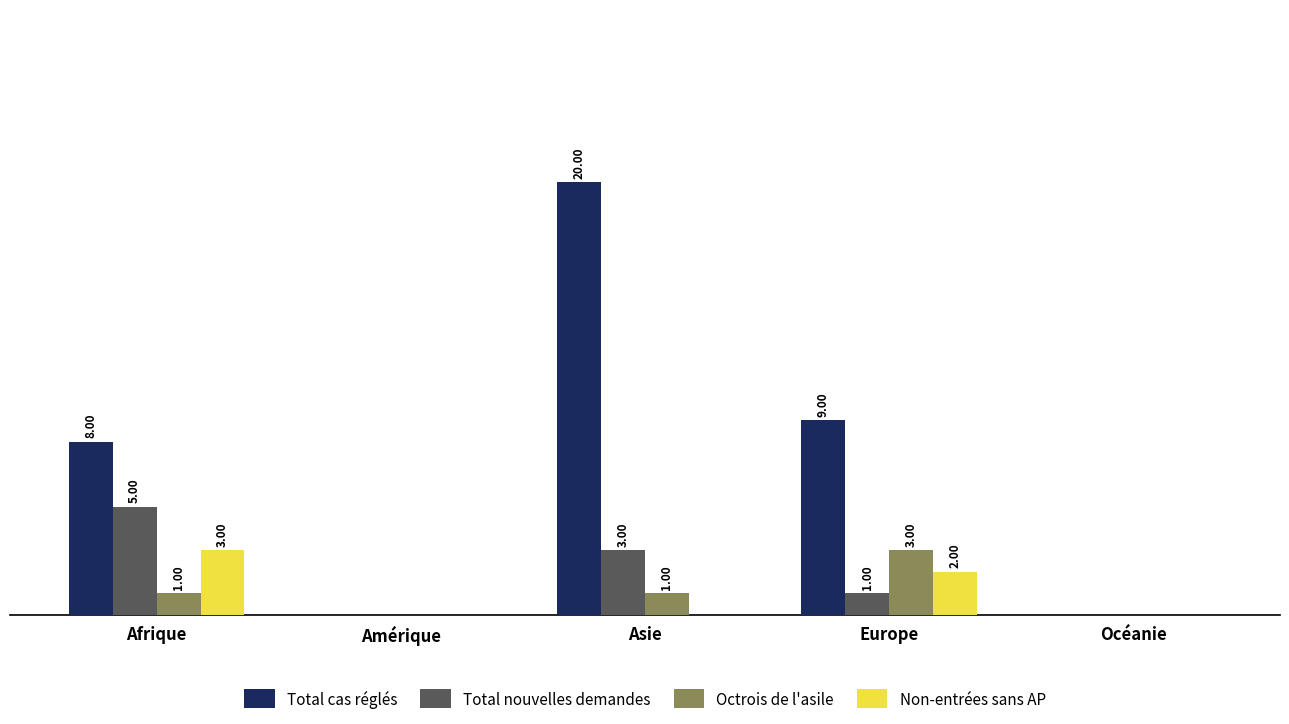

Which series has the largest total across all categories?

Total cas réglés